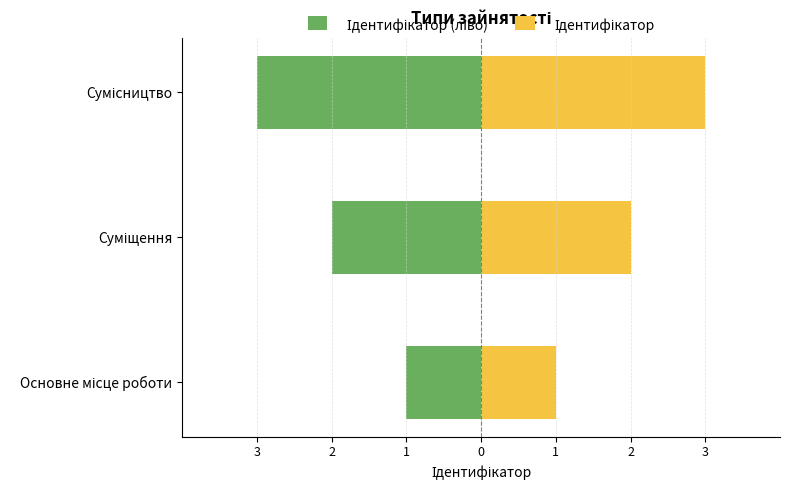

Where does the Ідентифікатор (ліво) series first go above -2?

Основне місце роботи